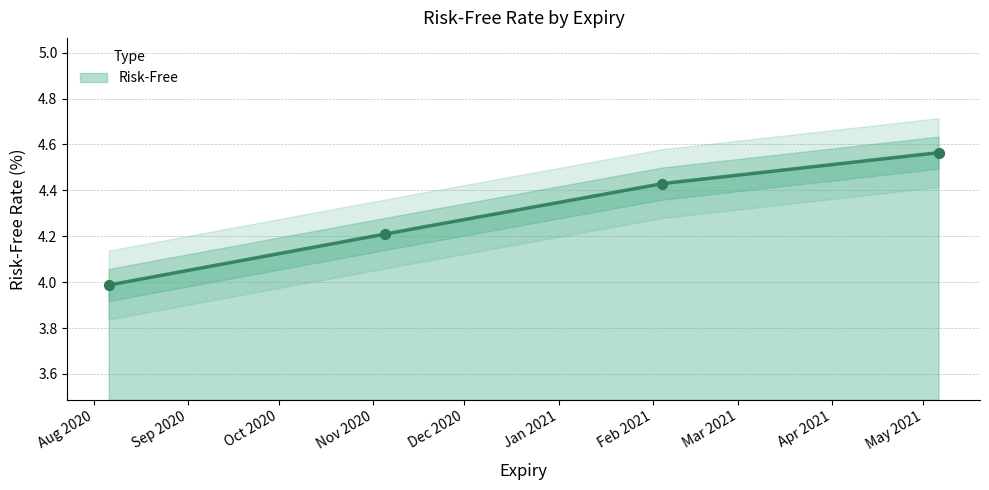

Which has a higher value, 2021-05-06 or 2021-02-04?

2021-05-06